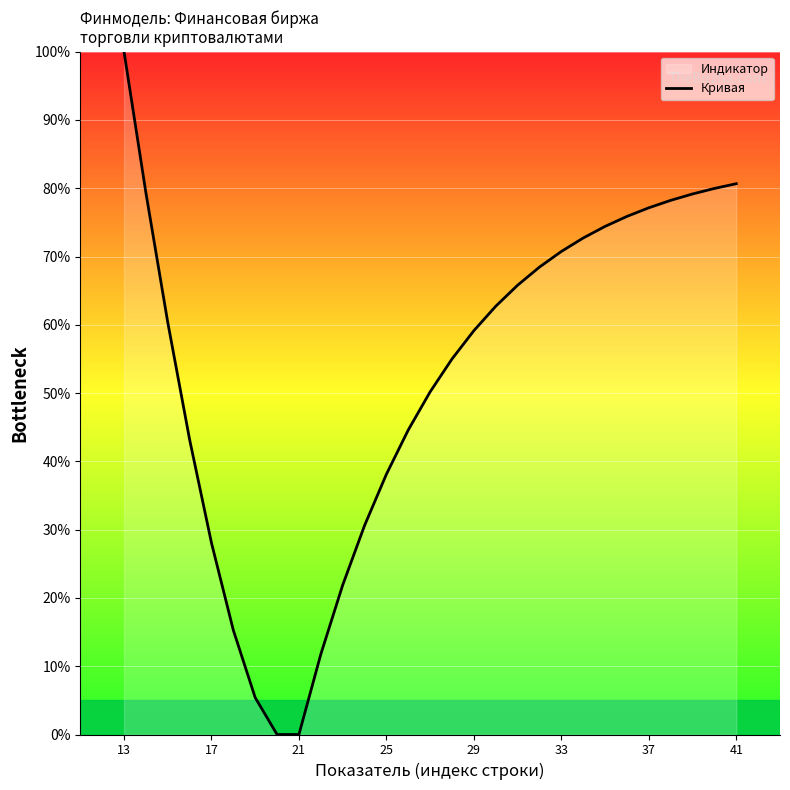

What is the sum of all values?

1528.7